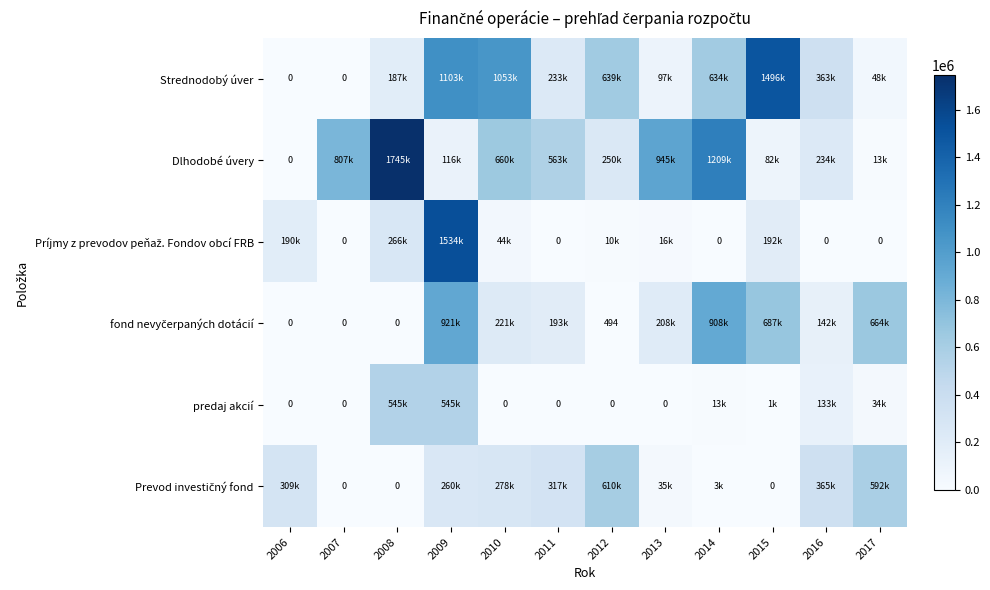

What is the difference between the second highest and minimum values in the Príjmy z prevodov peňaž. Fondov obcí FRB series?

265949.0